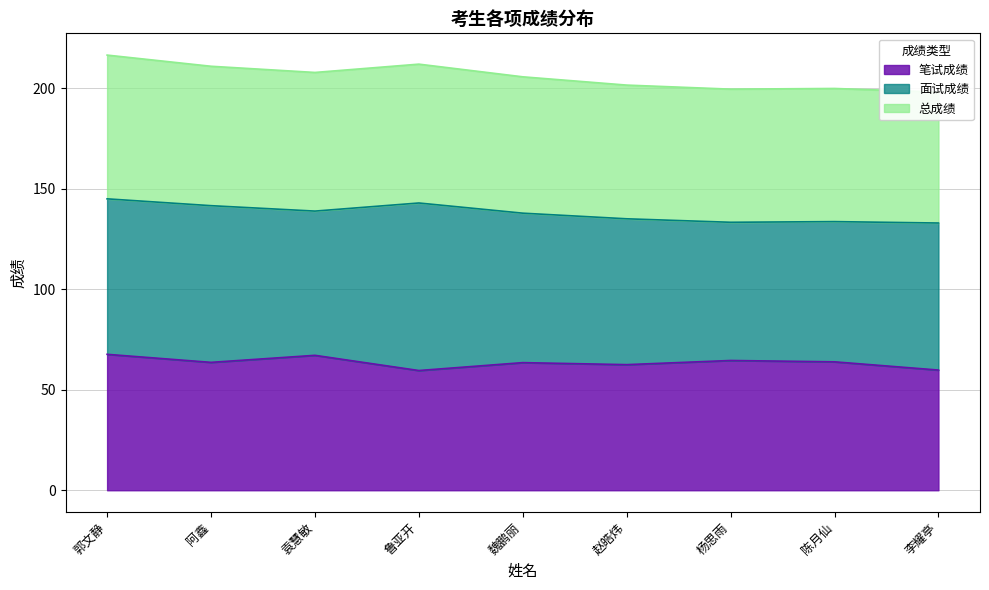

The 笔试成绩 series shows 59.6 at 鲁亚开. True or false?

True